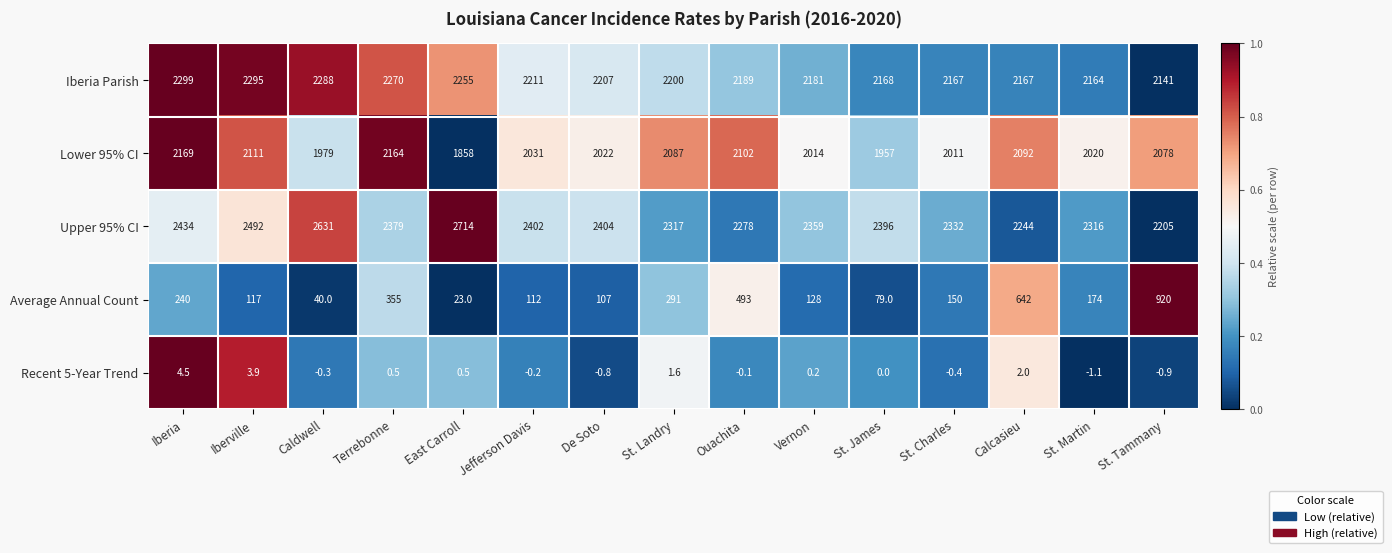

The Recent 5-Year Trend series shows -0.3 at Caldwell. True or false?

True